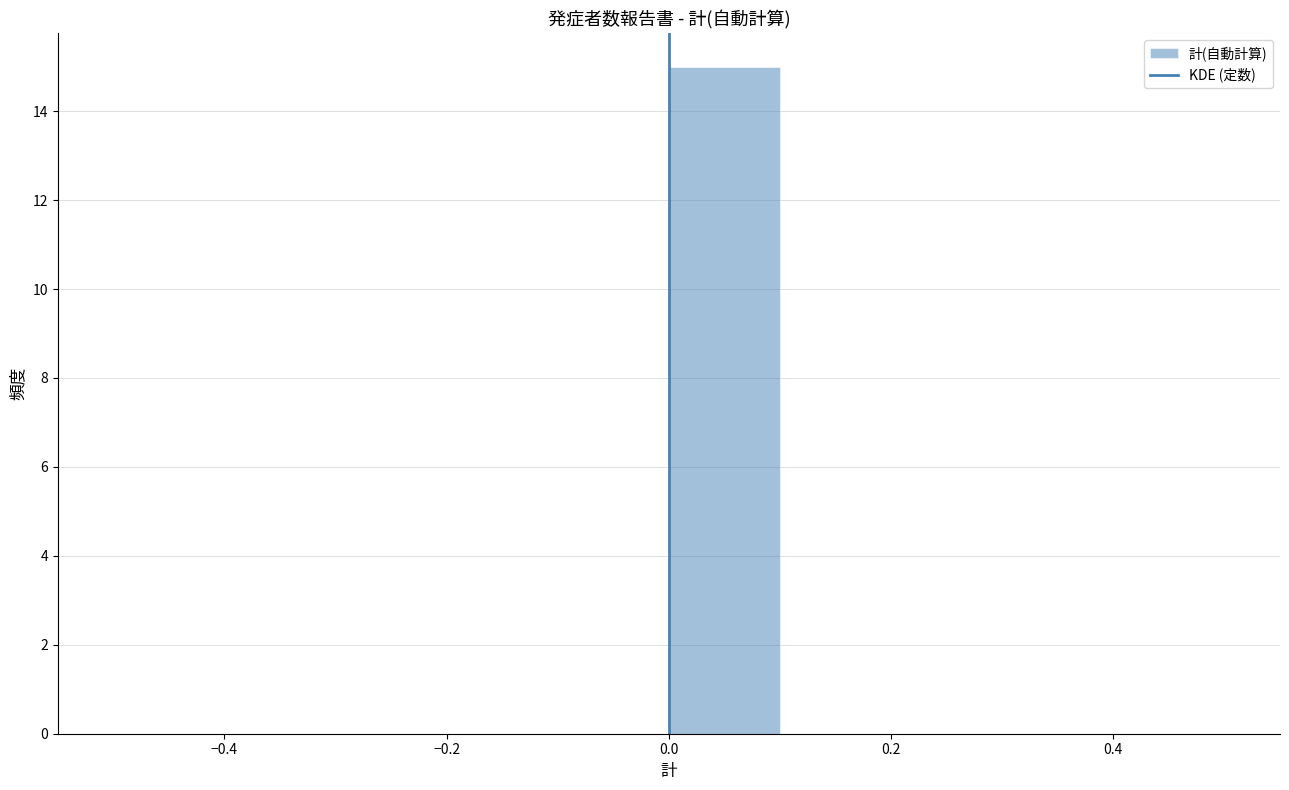

Reading left to right, transcribe this chart: for each bar, give the range it covers on the x-axis and its height. The values are not printed on the chart, so give them approximately, as read against the axis.

-0.5 to -0.4: 0
-0.4 to -0.3: 0
-0.3 to -0.2: 0
-0.2 to -0.1: 0
-0.1 to 0.0: 0
0.0 to 0.1: 15
0.1 to 0.2: 0
0.2 to 0.3: 0
0.3 to 0.4: 0
0.4 to 0.5: 0